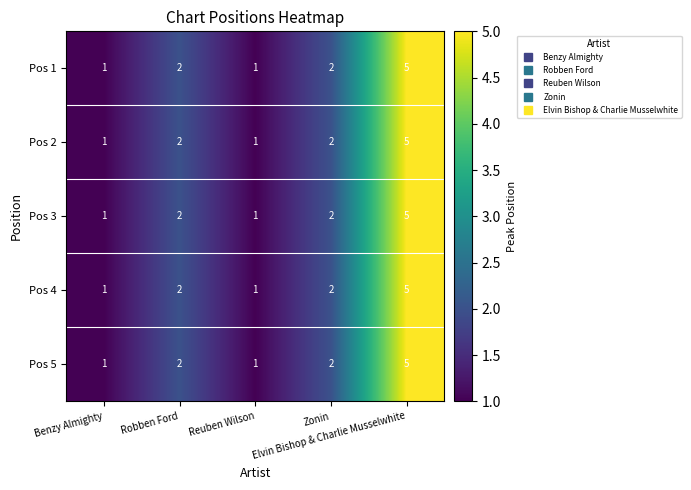

What is the highest value of the Pos 5 series?

5